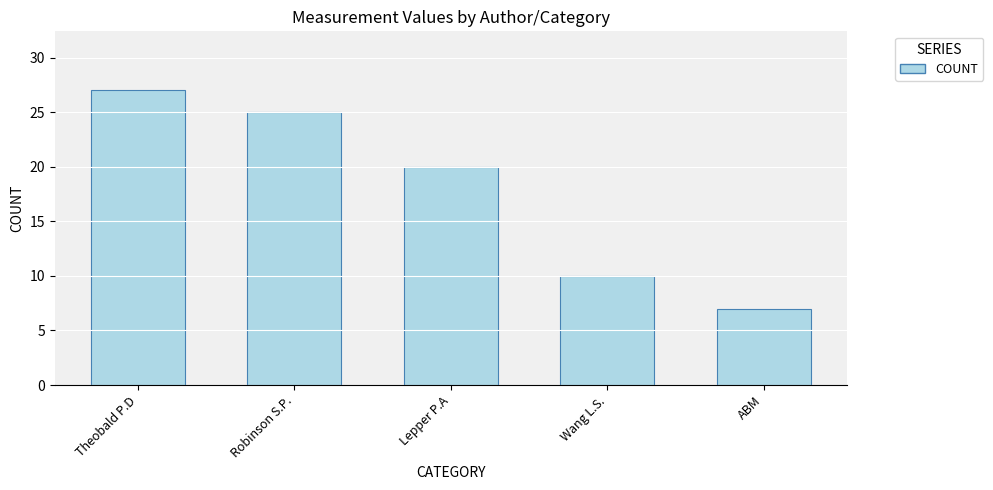

List the labels in order of value, smallest first.

ABM, Wang L.S., Lepper P.A, Robinson S.P., Theobald P.D